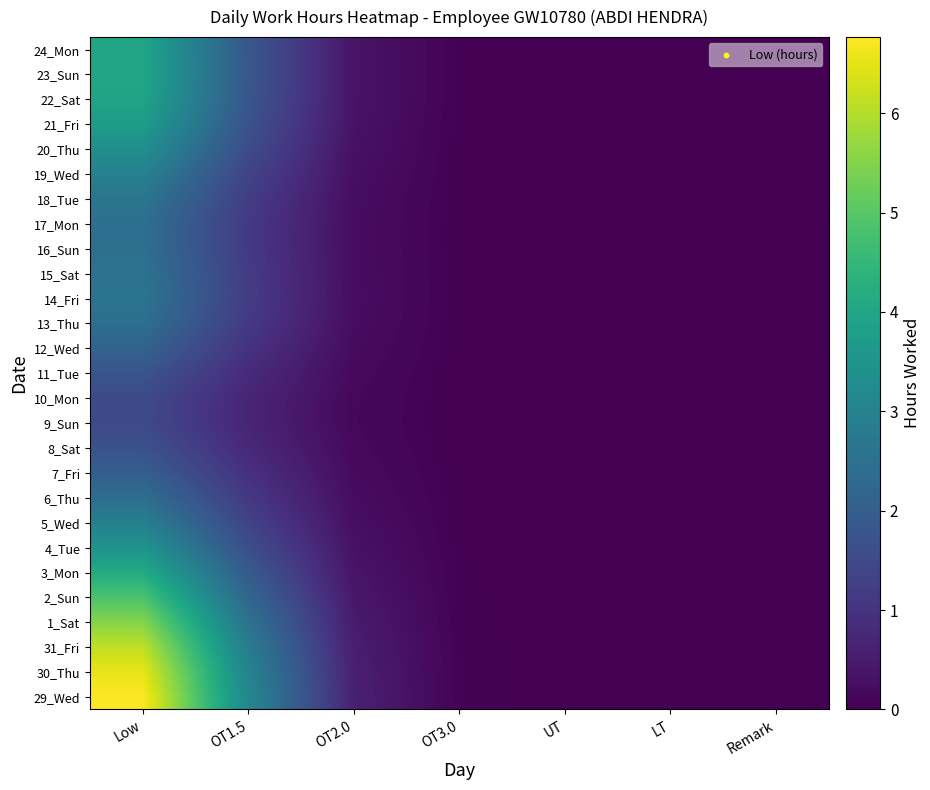

At UT, list the series in order from largest to smallest.

29_Wed, 30_Thu, 31_Fri, 1_Sat, 2_Sun, 3_Mon, 23_Sun, 24_Mon, 22_Sat, 21_Fri, 4_Tue, 20_Thu, 19_Wed, 5_Wed, 18_Tue, 14_Fri, 15_Sat, 16_Sun, 17_Mon, 13_Thu, 6_Thu, 12_Wed, 7_Fri, 11_Tue, 8_Sat, 10_Mon, 9_Sun